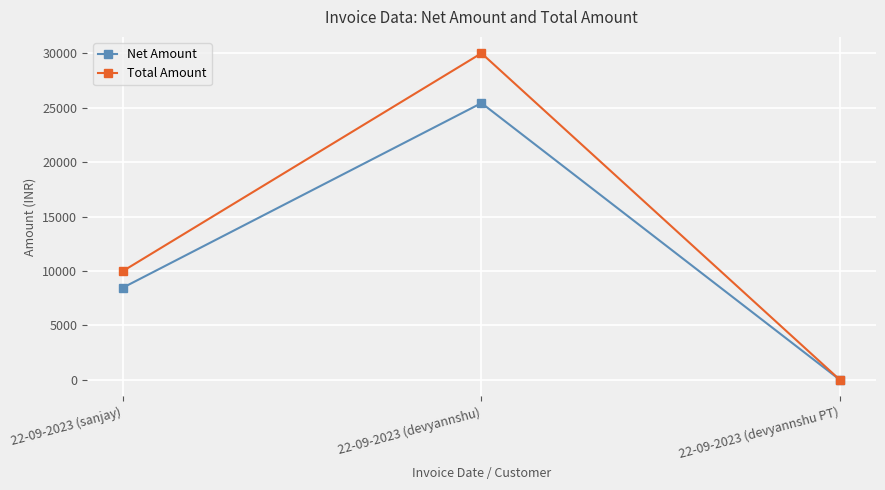

Which category has the lowest value in the Net Amount series?

22-09-2023 (devyannshu PT)